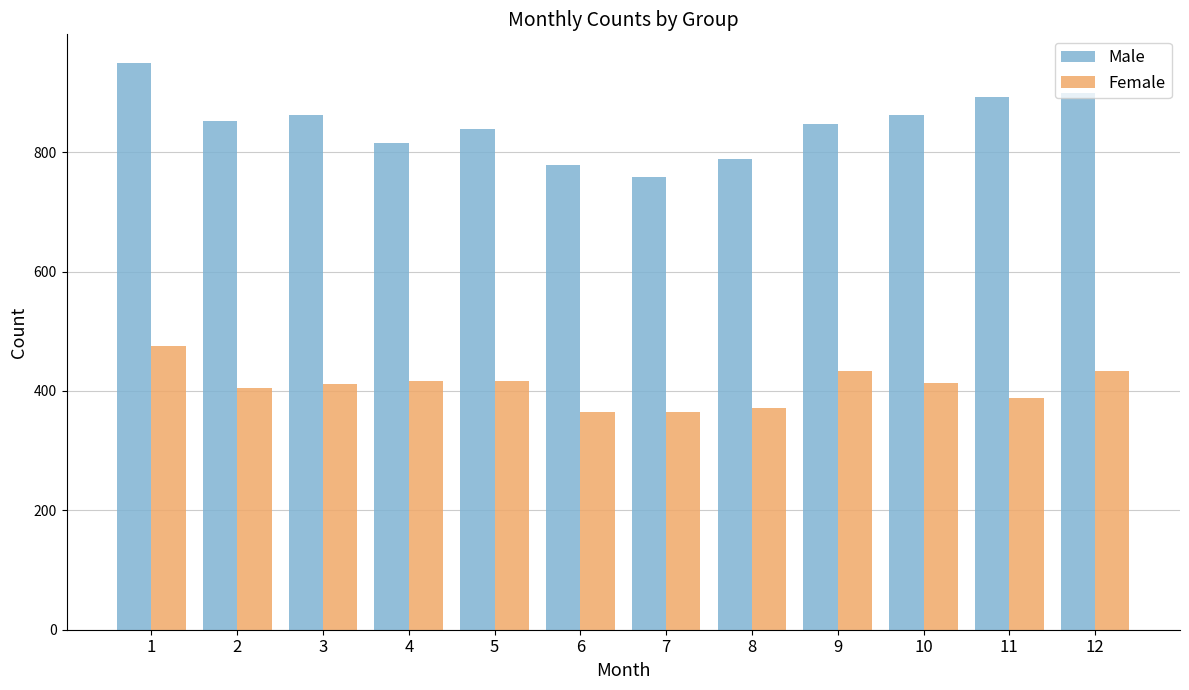

What is the difference between the maximum and minimum values in the Female series?

111